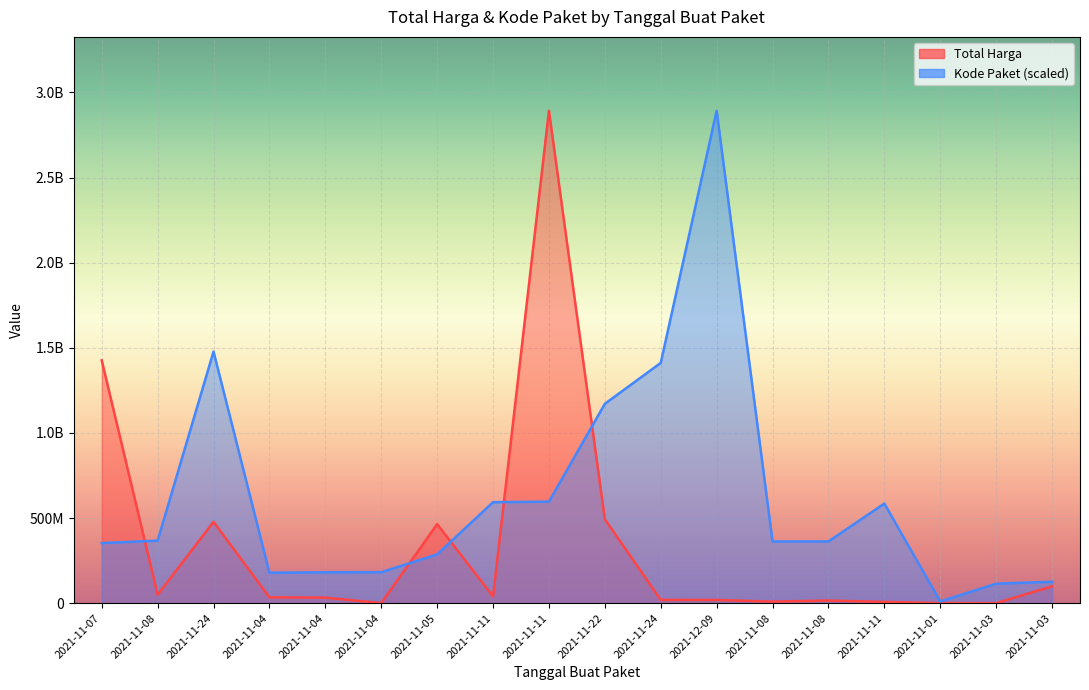

Which label corresponds to the largest value in the chart?

2021-11-11